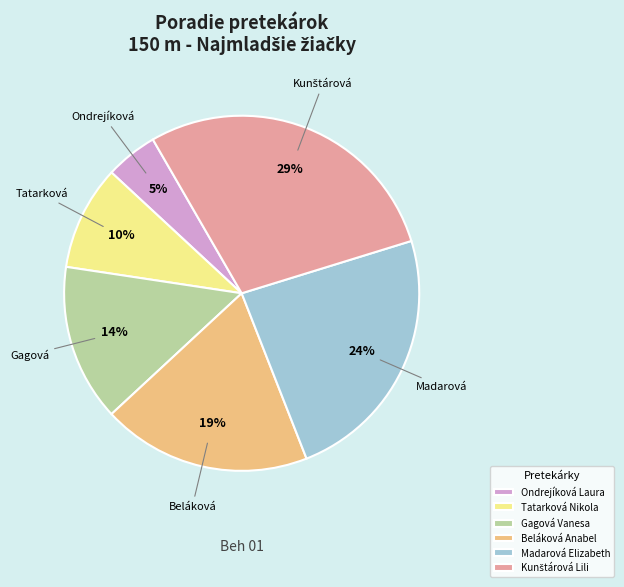

Between Ondrejíková Laura and Gagová Vanesa, which is larger?

Gagová Vanesa